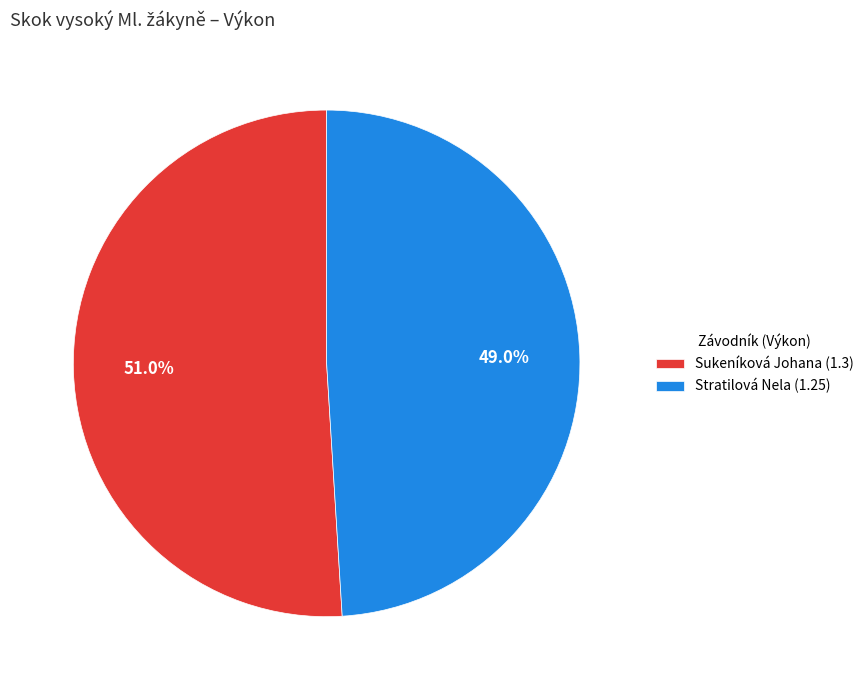

Which has a higher value, Sukeníková Johana or Stratilová Nela?

Sukeníková Johana